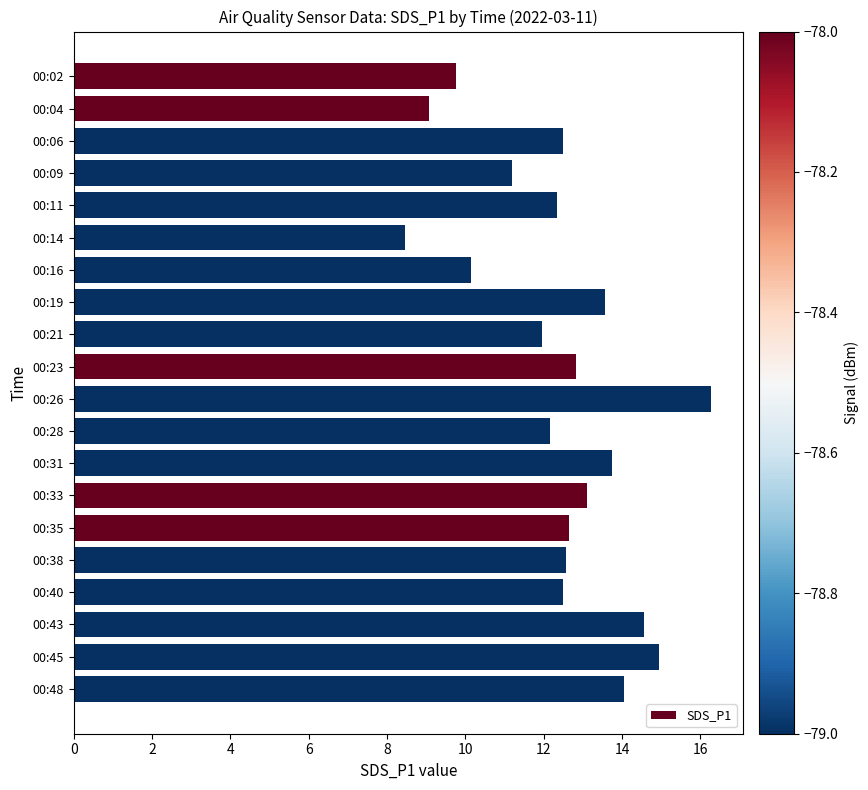

Count the number of data series in this chart.

1